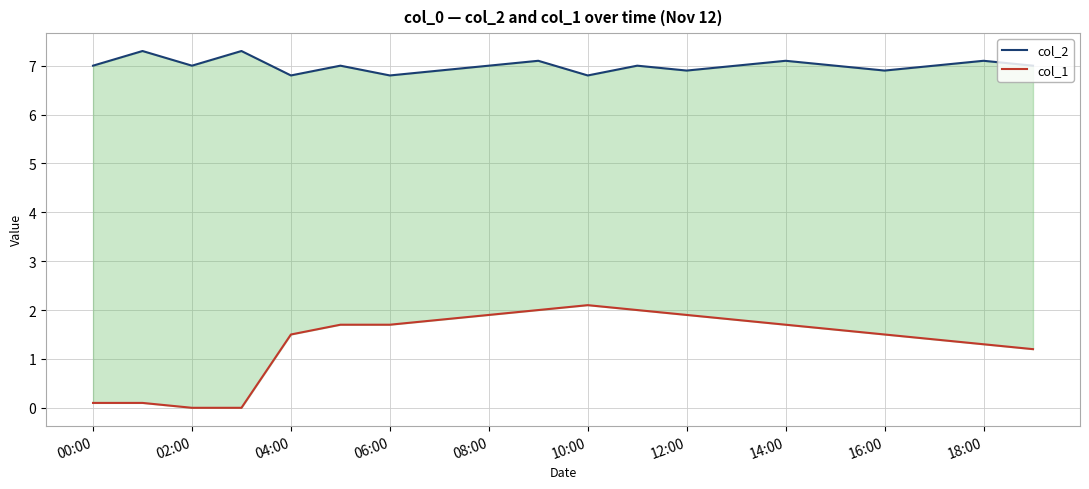

True or false: col_2 has a value of 4.1 at 12:00.

False